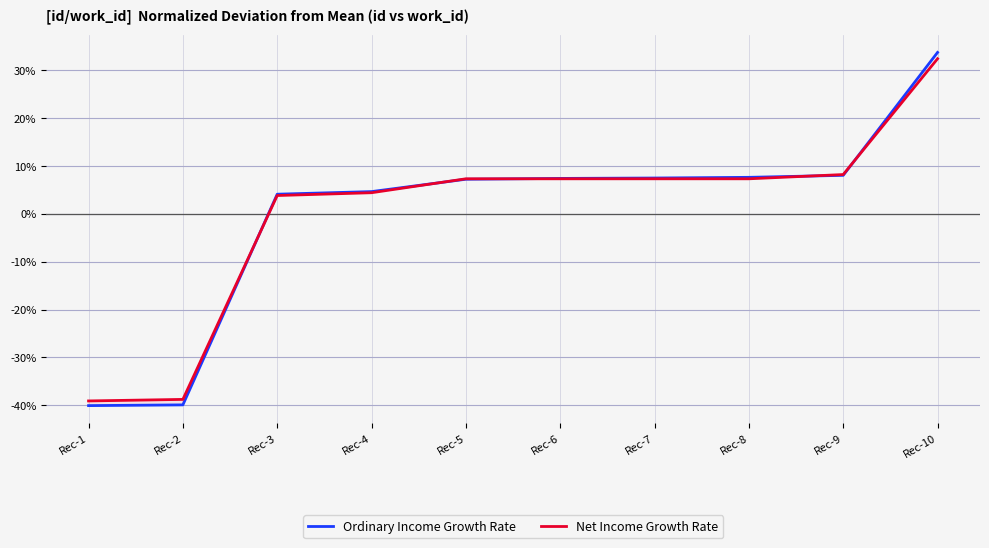

At which label does Net Income Growth Rate first exceed 7?

Rec-5